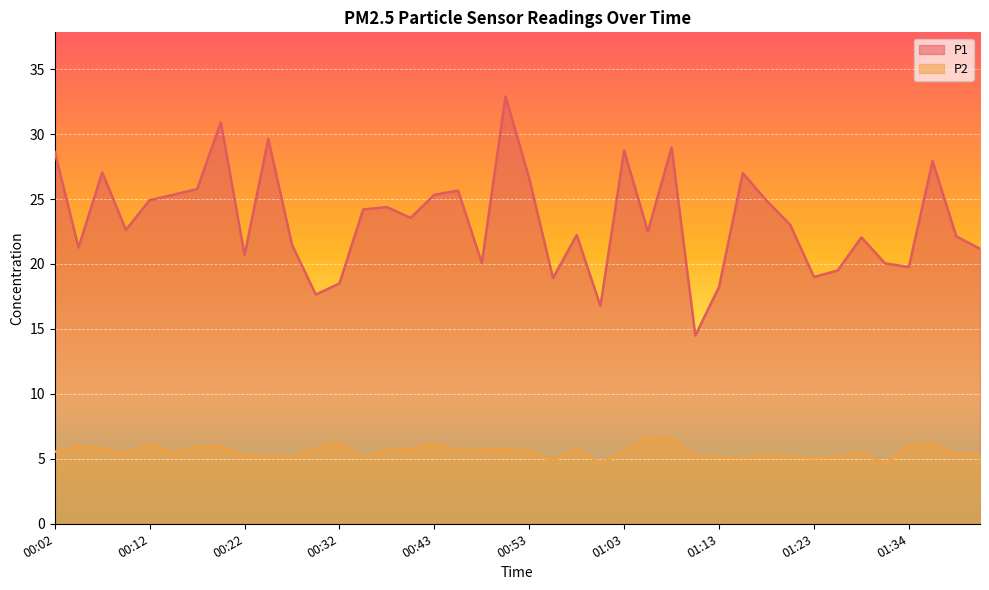

What is the label of the 1st point from the right?

01:44